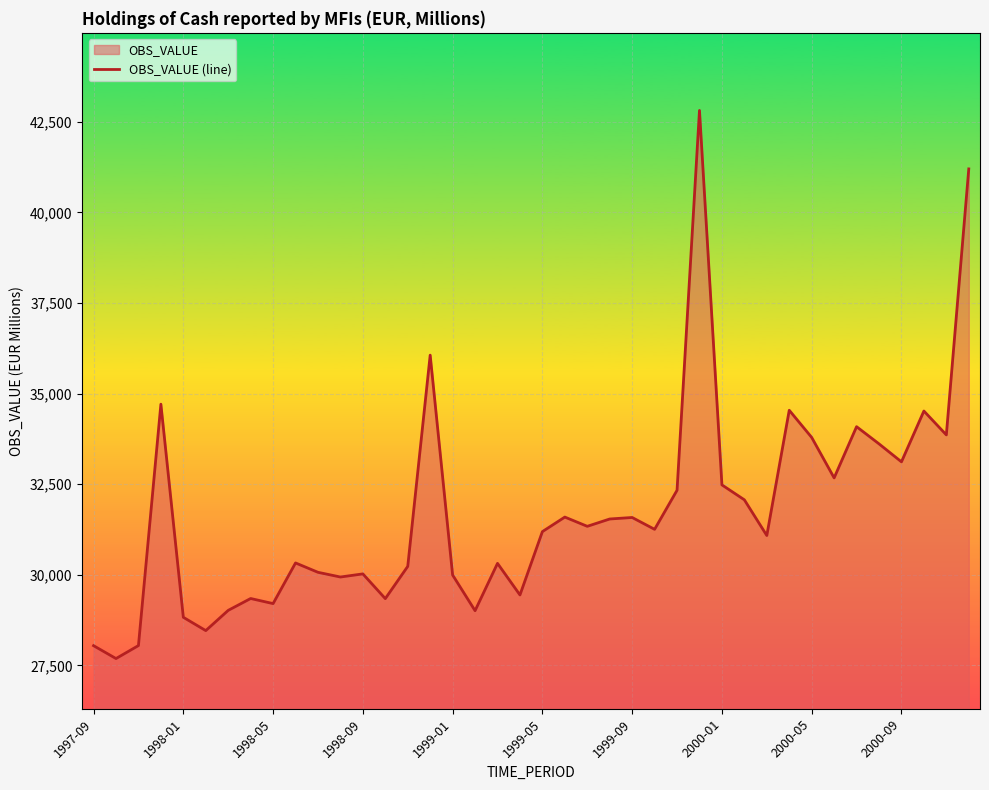

What is the average value?

31720.8